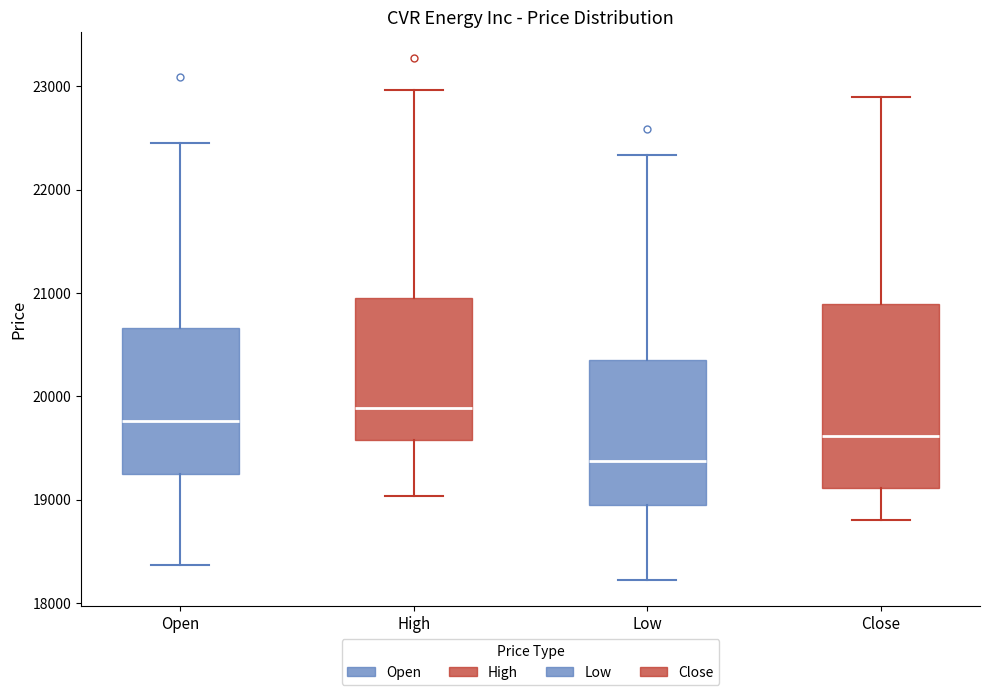

Which box's median line is the highest?

High